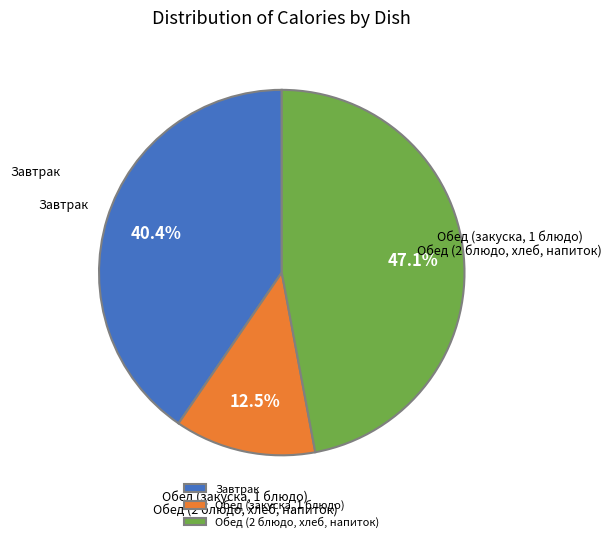

What is the ratio of the value at Завтрак to the value at Обед (2 блюдо, хлеб, напиток)?

0.9